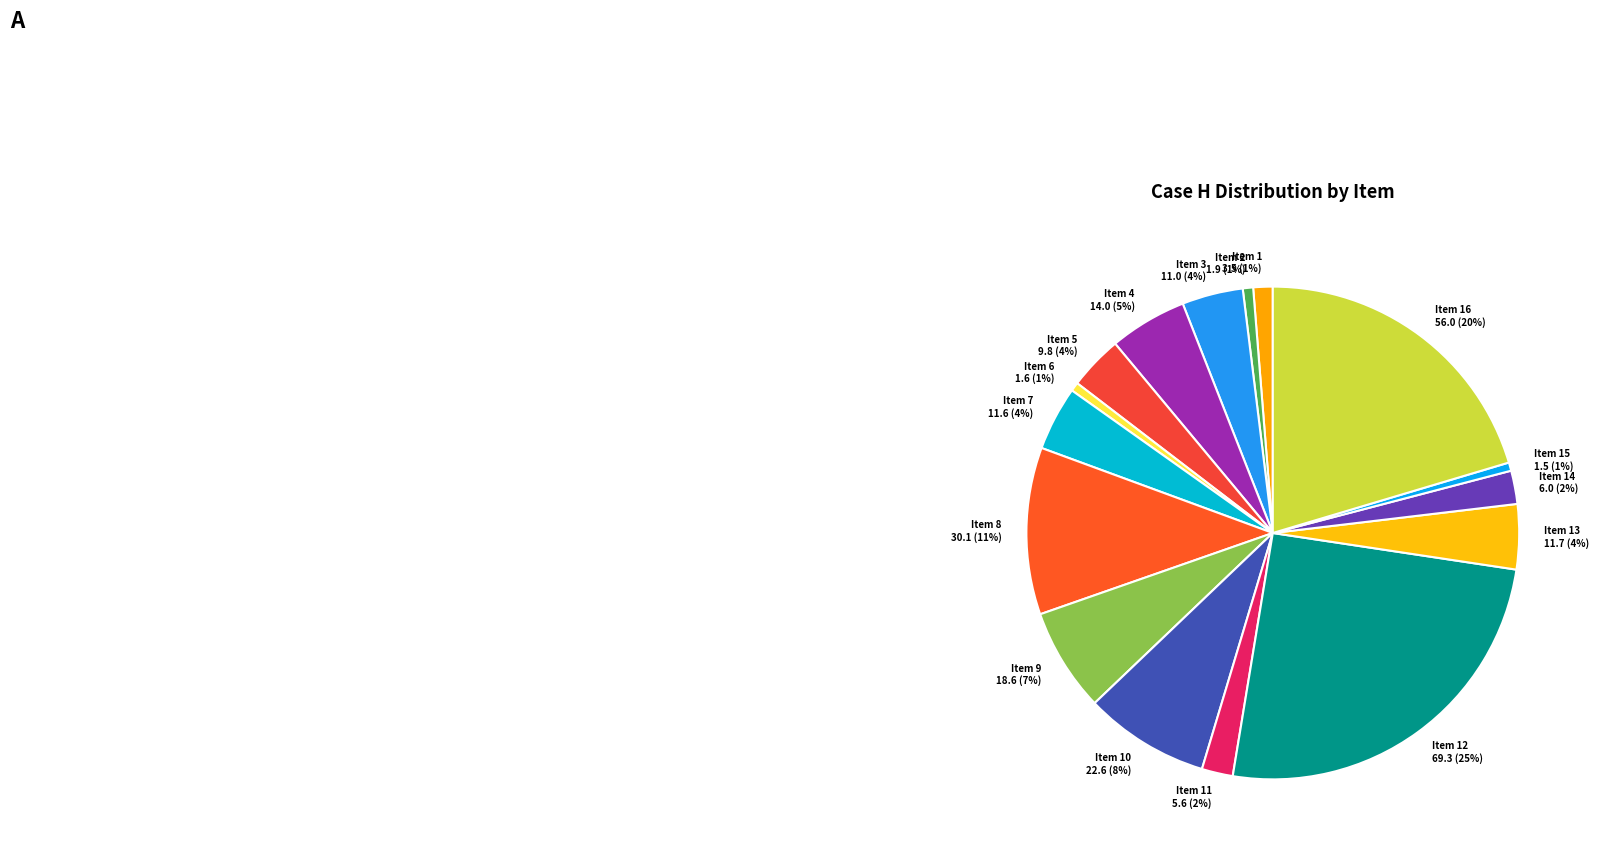

Is it true that Item 13 is 4% of the pie?

True